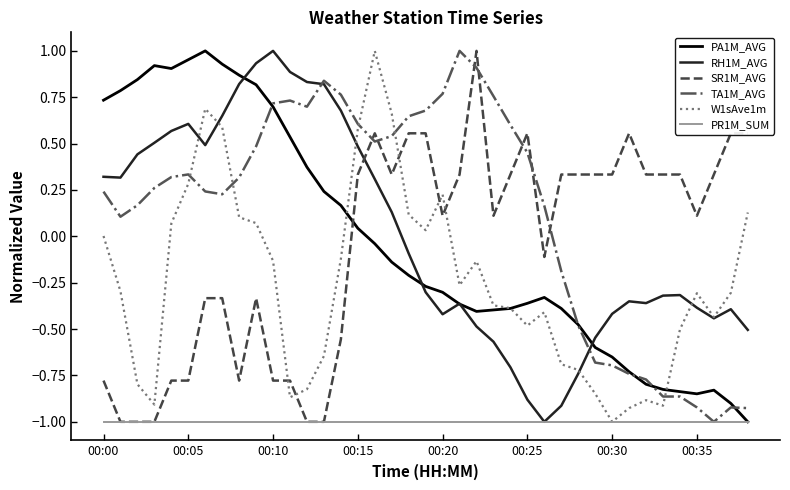

Which series has the largest total across all categories?

TA1M_AVG